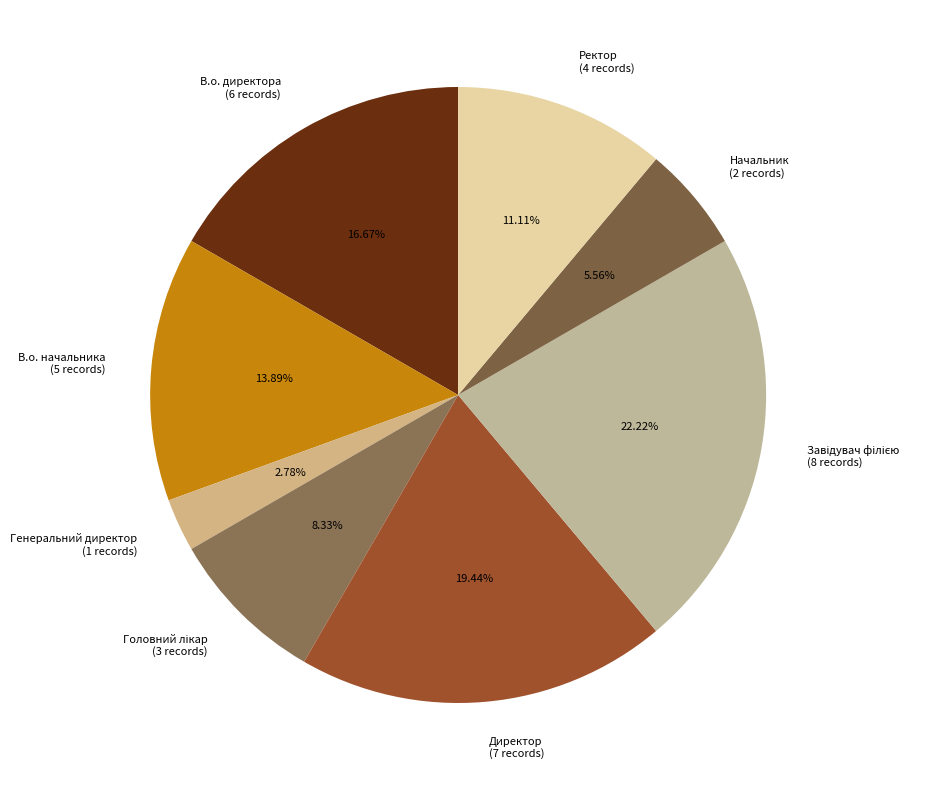

Which has a higher value, В.о. директора (6 records) or Ректор (4 records)?

В.о. директора (6 records)